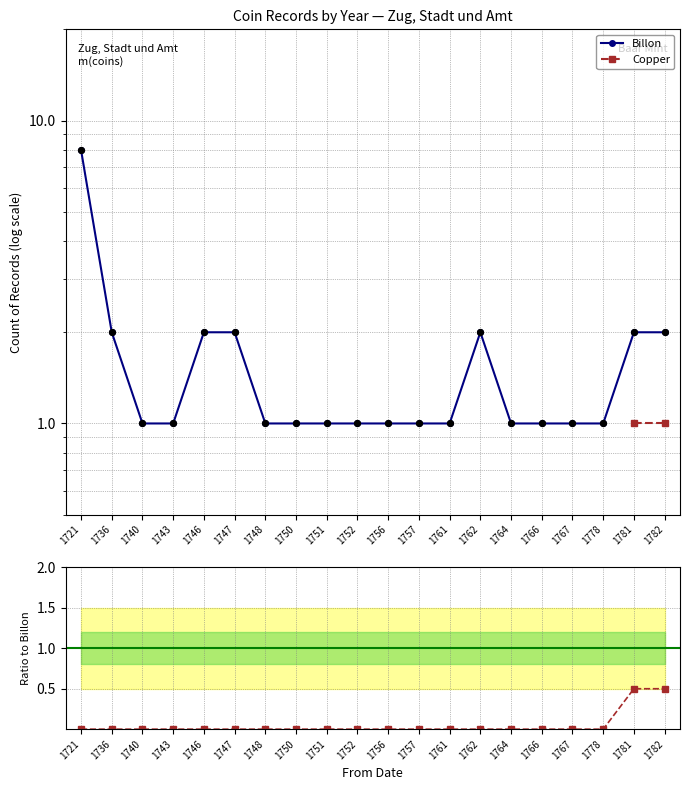

Which series contains the lowest Y value?

Copper/Billon